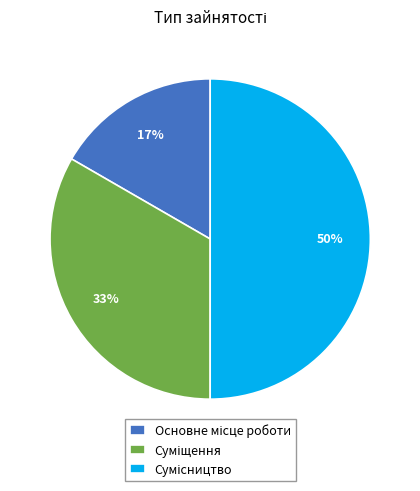

To the nearest percent, what is the average slice percentage?

33%